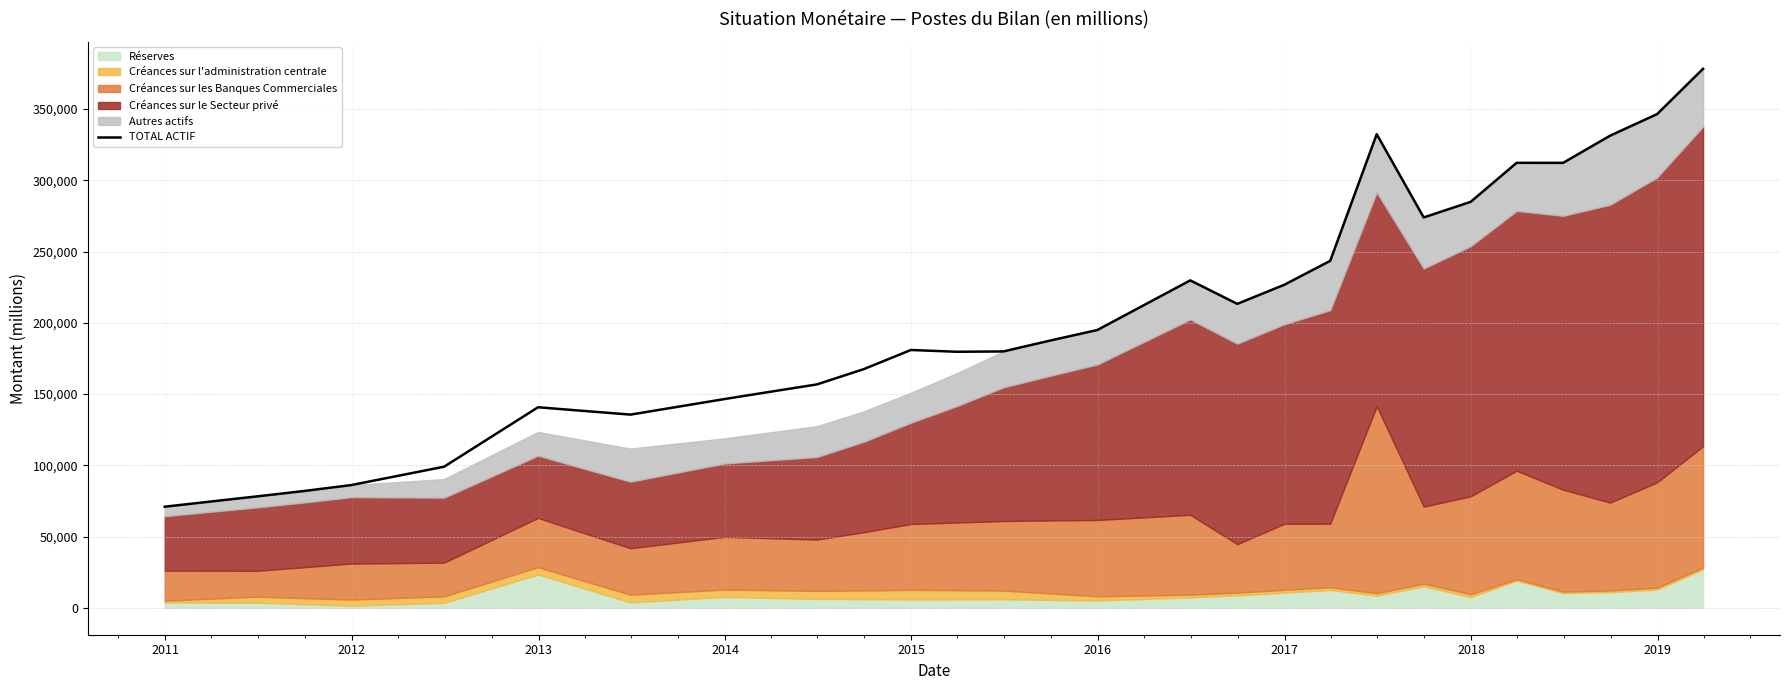

How many lines are shown in the chart?

1